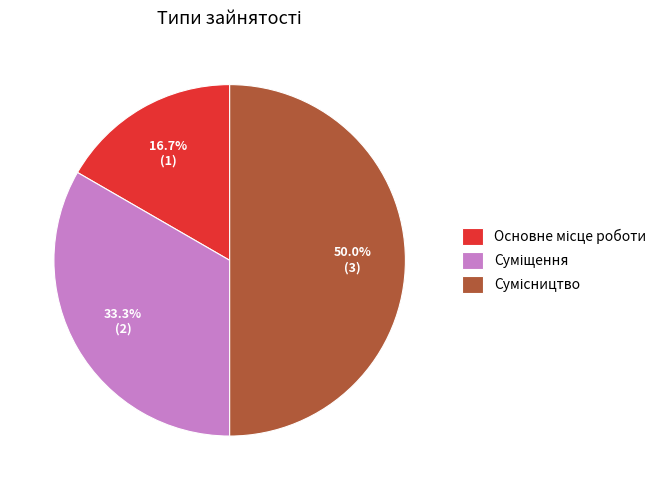

How many segments does this pie chart have?

3